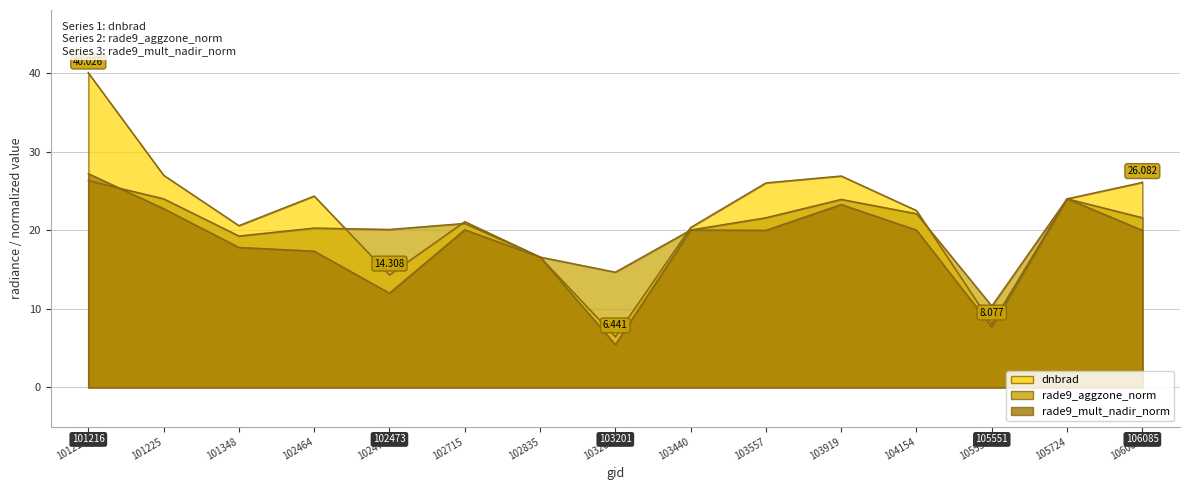

At which category does rade9_mult_nadir_norm reach its first local peak?

102715